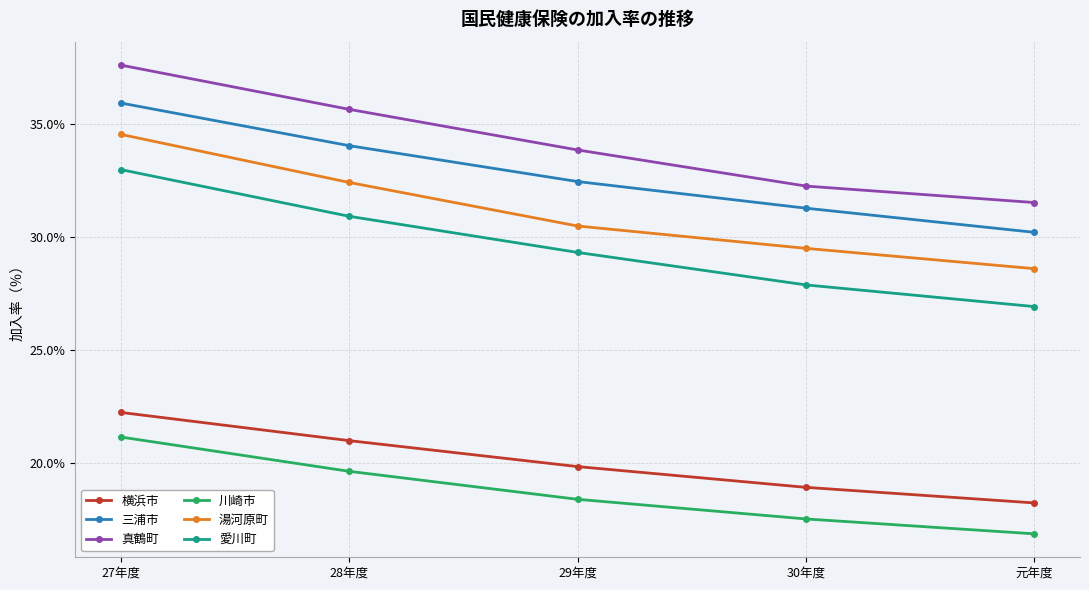

True or false: 愛川町 and 三浦市 cross at least once.

False